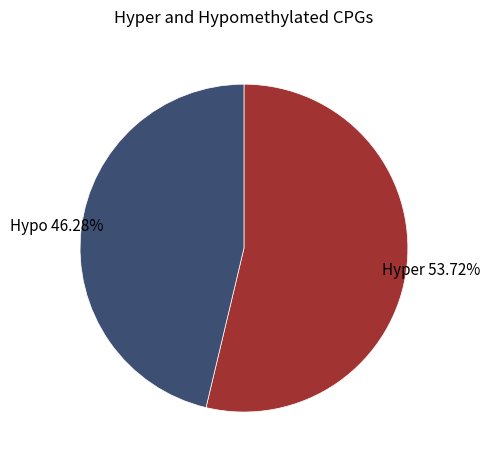

Which category accounts for the majority?

Hyper